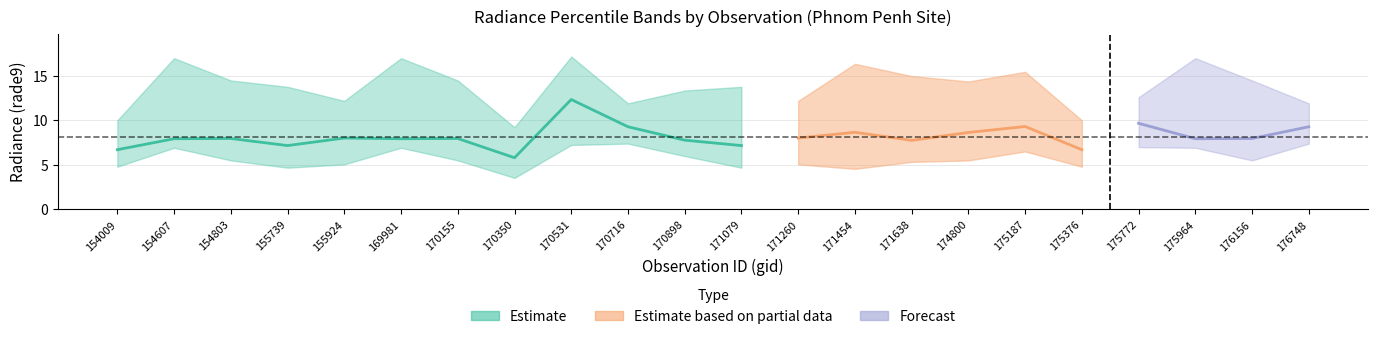

What is the value of the rade9_bin_3q point at the 13th from the left?

12.2